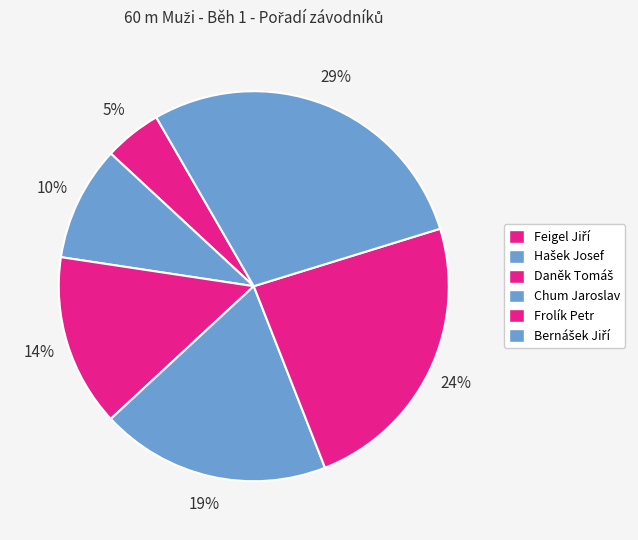

What percentage is the Hašek Josef slice, to the nearest percent?

10%